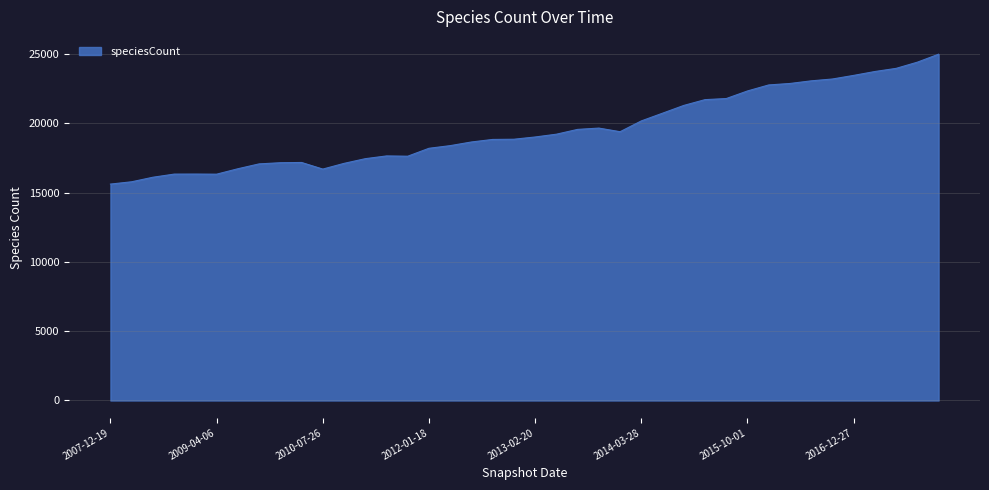

What is the greatest value displayed?

24985